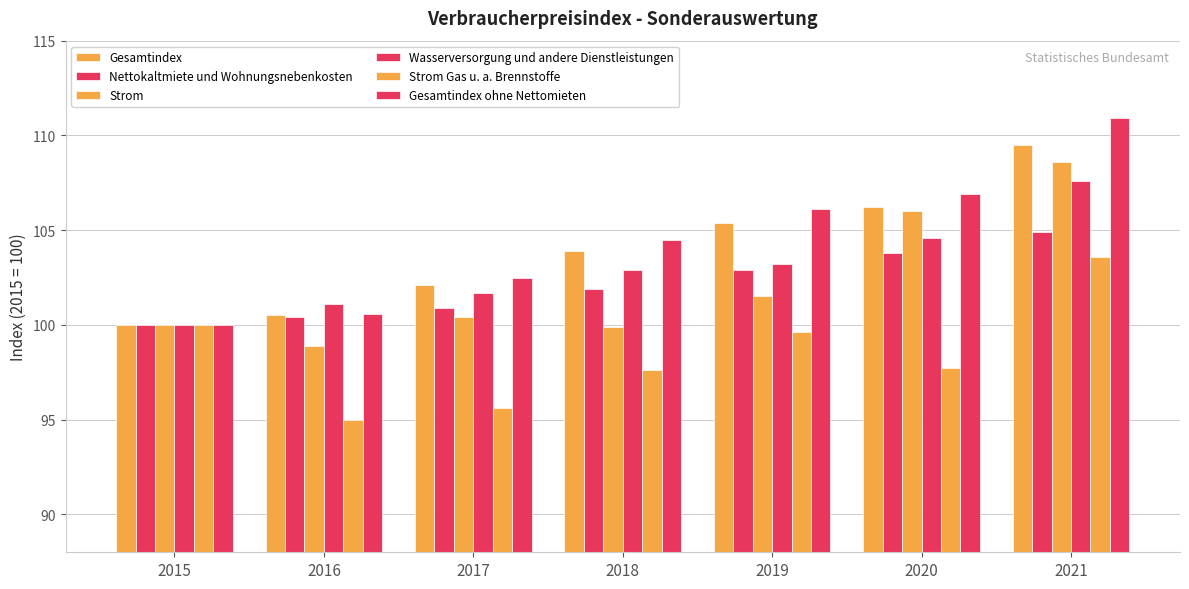

Reading left to right, list all the values displayed in this chart.

Gesamtindex: 100.0	100.5	102.1	103.9	105.4	106.2	109.5
Nettokaltmiete und Wohnungsnebenkosten: 100.0	100.4	100.9	101.9	102.9	103.8	104.9
Strom: 100.0	98.9	100.4	99.9	101.5	106.0	108.6
Wasserversorgung und andere Dienstleistungen: 100.0	101.1	101.7	102.9	103.2	104.6	107.6
Strom Gas u. a. Brennstoffe: 100.0	95.0	95.6	97.6	99.6	97.7	103.6
Gesamtindex ohne Nettomieten: 100.0	100.6	102.5	104.5	106.1	106.9	110.9